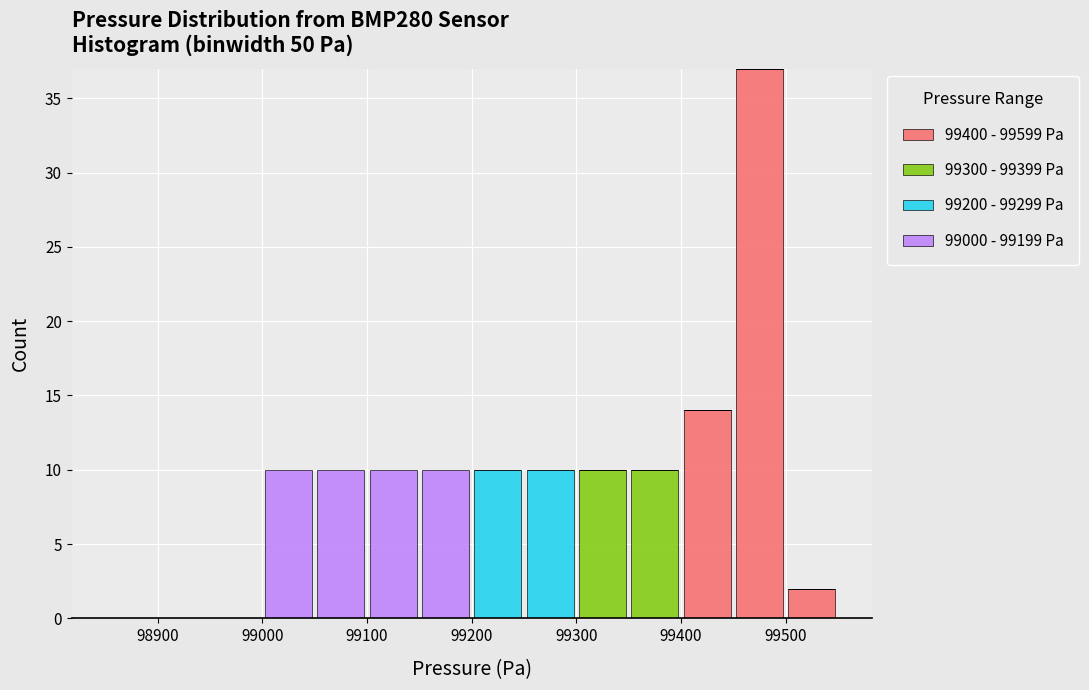

Which range on the x-axis has the tallest stacked bar (by total height)?

99450 to 99500